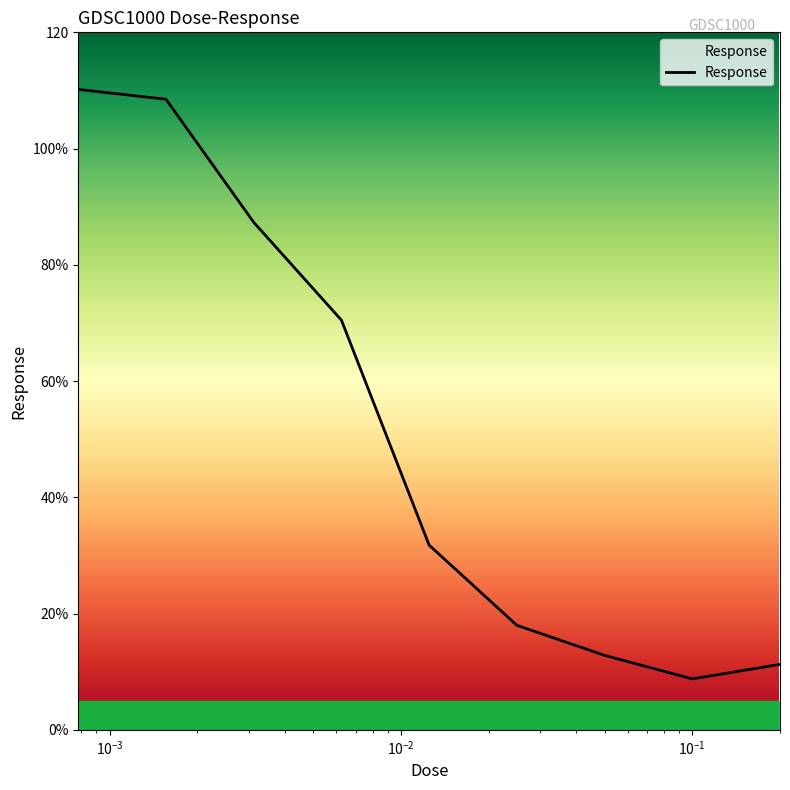

Does the chart have visible grid lines?

No